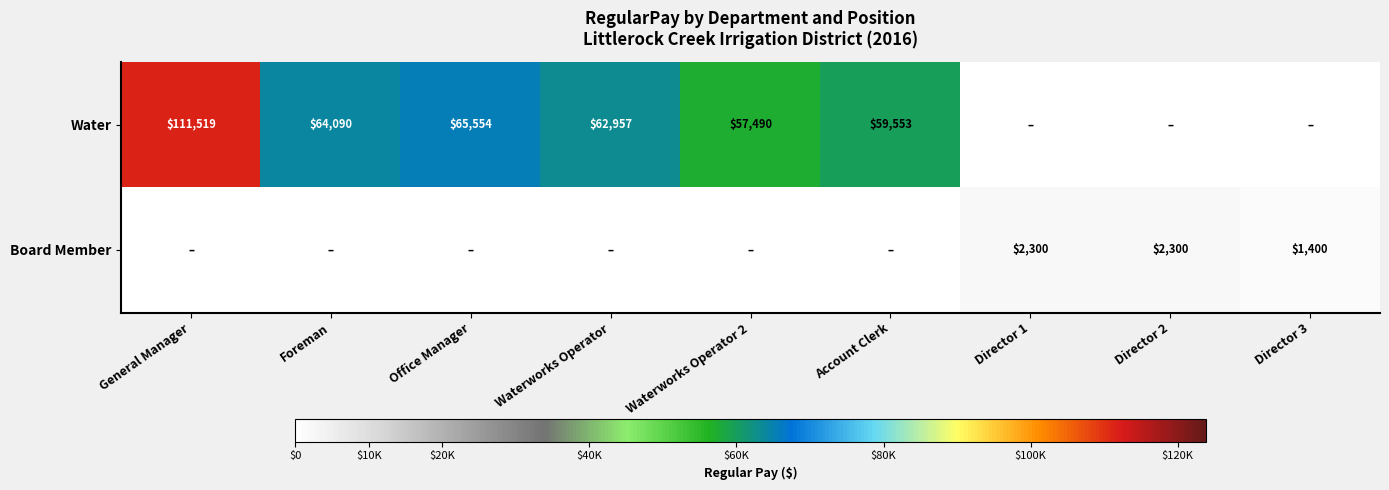

Is it true that Water equals 106867 at Waterworks Operator?

False